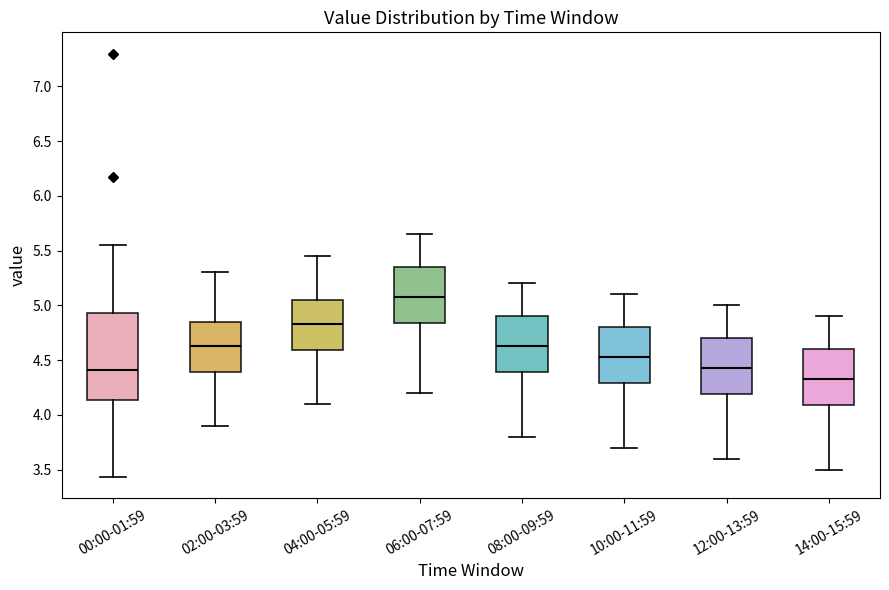

Reading left to right, transcribe this box plot: for each box, give where its median line is, the range the box spans, and where its two whiskers end, as read against the y-axis. The values are not printed on the chart, so give them approximately, as read against the axis.

00:00-01:59: median 4.40, box 4.15 to 4.95, whiskers 3.45 to 5.55
02:00-03:59: median 4.65, box 4.40 to 4.85, whiskers 3.90 to 5.30
04:00-05:59: median 4.85, box 4.60 to 5.05, whiskers 4.10 to 5.45
06:00-07:59: median 5.10, box 4.85 to 5.35, whiskers 4.20 to 5.65
08:00-09:59: median 4.65, box 4.40 to 4.90, whiskers 3.80 to 5.20
10:00-11:59: median 4.55, box 4.30 to 4.80, whiskers 3.70 to 5.10
12:00-13:59: median 4.45, box 4.20 to 4.70, whiskers 3.60 to 5.00
14:00-15:59: median 4.35, box 4.10 to 4.60, whiskers 3.50 to 4.90